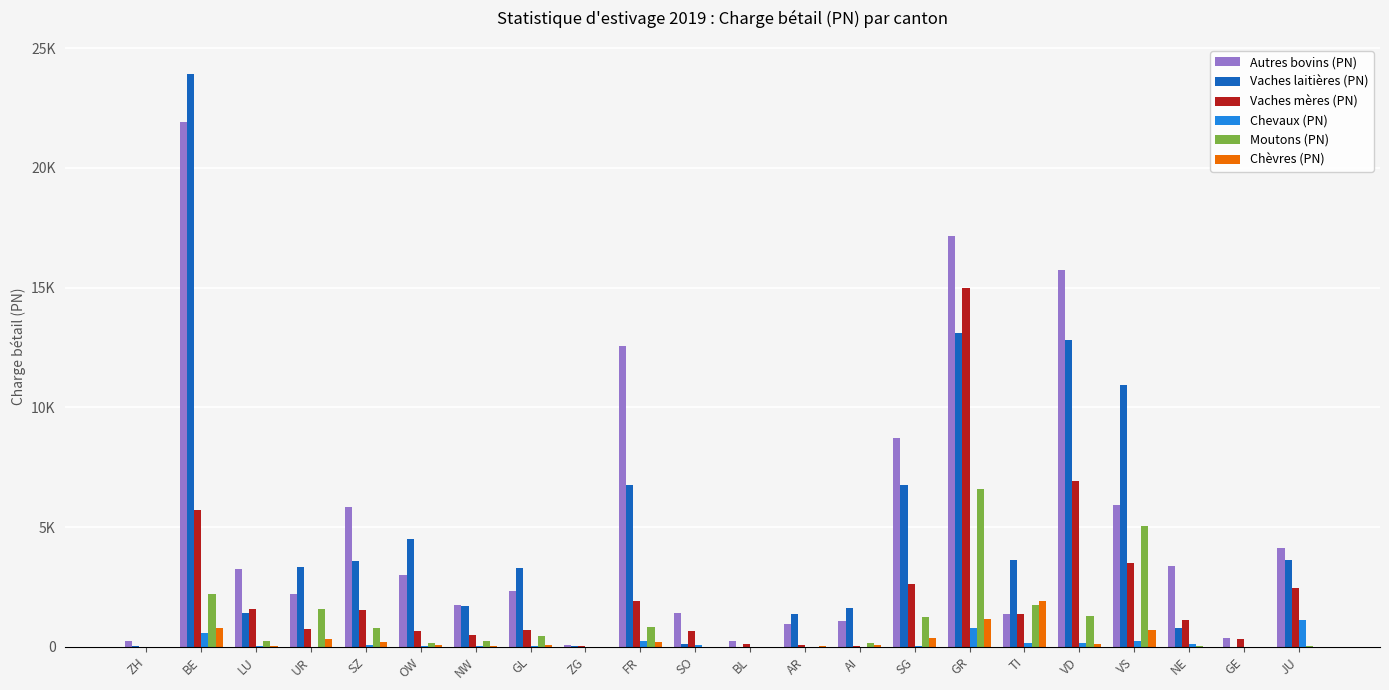

Reading right to left, extract all data points from this chart.

Autres bovins (PN): JU=4120.9	GE=347.4	NE=3367.9	VS=5934.4	VD=15728.6	TI=1367.7	GR=17162.4	SG=8717.6	AI=1072.1	AR=955.0	BL=230.1	SO=1428.1	FR=12553.8	ZG=81.6	GL=2316.5	NW=1754.7	OW=2993.1	SZ=5817.6	UR=2182.5	LU=3257.1	BE=21920.5	ZH=234.1
Vaches laitières (PN): JU=3617.7	GE=4.6	NE=801.2	VS=10925.5	VD=12805.8	TI=3634.4	GR=13099.9	SG=6770.0	AI=1615.4	AR=1367.7	BL=1.0	SO=132.9	FR=6774.5	ZG=42.8	GL=3293.9	NW=1702.2	OW=4479.0	SZ=3569.3	UR=3345.9	LU=1390.4	BE=23932.3	ZH=11.6
Vaches mères (PN): JU=2456.2	GE=331.9	NE=1118.4	VS=3504.6	VD=6921.9	TI=1376.7	GR=14965.7	SG=2639.2	AI=13.1	AR=92.3	BL=113.3	SO=675.0	FR=1925.6	ZG=13.4	GL=705.8	NW=473.6	OW=666.9	SZ=1537.9	UR=739.5	LU=1596.0	BE=5718.8	ZH=0.0
Chevaux (PN): JU=1135.6	GE=0.5	NE=104.0	VS=255.9	VD=162.9	TI=173.3	GR=783.7	SG=47.4	AI=1.6	AR=10.4	BL=0.0	SO=76.7	FR=220.2	ZG=0.0	GL=18.1	NW=13.2	OW=16.3	SZ=92.9	UR=8.4	LU=33.7	BE=593.7	ZH=0.0
Moutons (PN): JU=52.7	GE=0.0	NE=16.4	VS=5035.3	VD=1303.2	TI=1753.9	GR=6575.1	SG=1230.8	AI=158.0	AR=10.9	BL=0.0	SO=3.8	FR=823.2	ZG=0.0	GL=460.7	NW=221.5	OW=173.5	SZ=783.0	UR=1564.7	LU=239.6	BE=2206.1	ZH=0.0
Chèvres (PN): JU=5.9	GE=0.0	NE=0.0	VS=709.8	VD=135.1	TI=1905.7	GR=1173.1	SG=358.7	AI=91.6	AR=35.8	BL=0.0	SO=1.6	FR=201.6	ZG=0.0	GL=66.7	NW=50.8	OW=56.8	SZ=219.6	UR=335.6	LU=38.0	BE=794.1	ZH=1.1